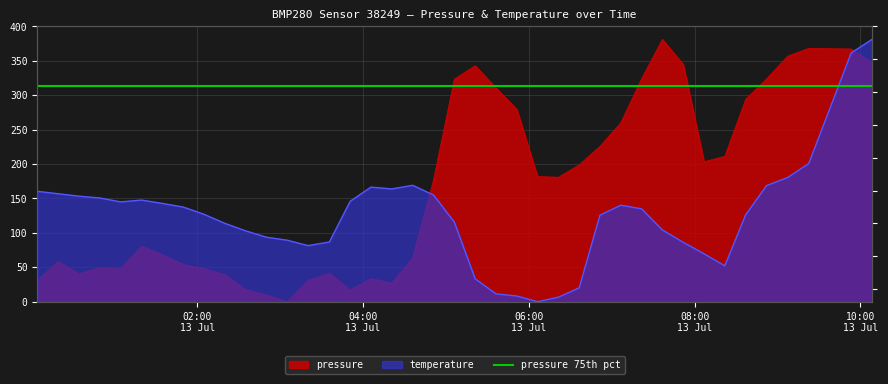

What is the value of the temperature point at the 5th from the left?

145.0